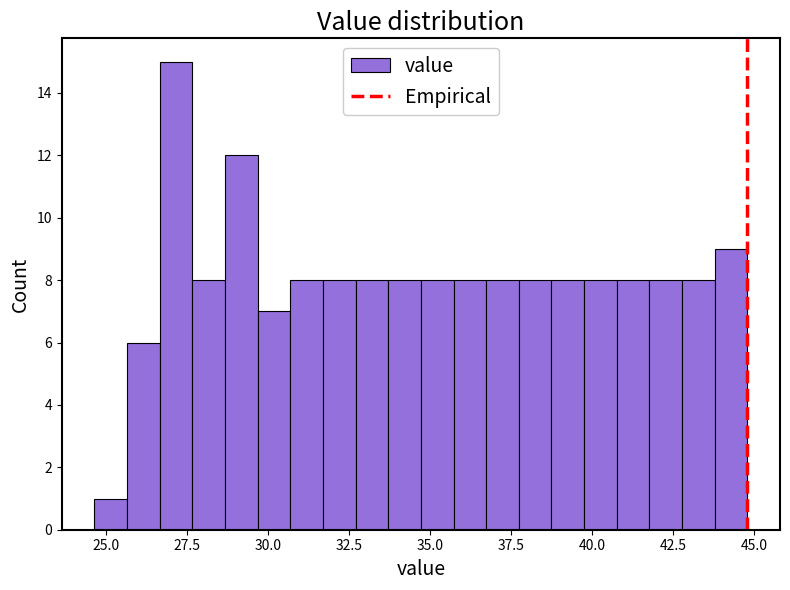

Around what value on the x-axis is the tallest bar? Give the approximate position of its centre, as read against the axis.

27.0